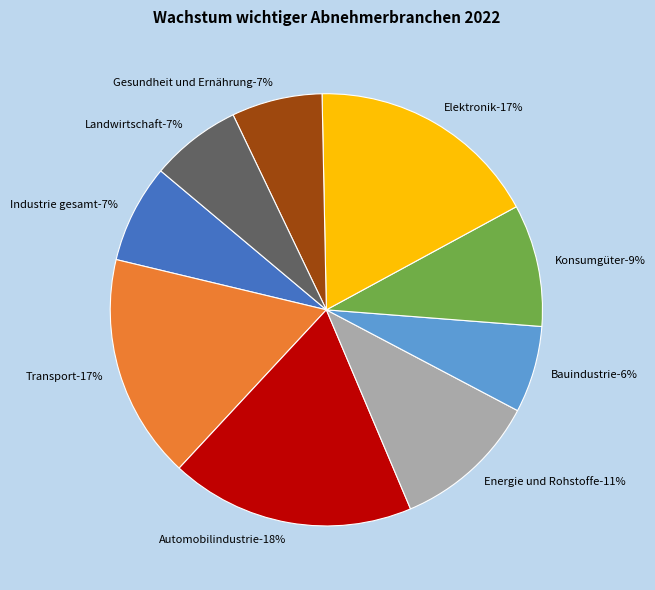

To the nearest percent, what portion does Automobilindustrie represent?

18%